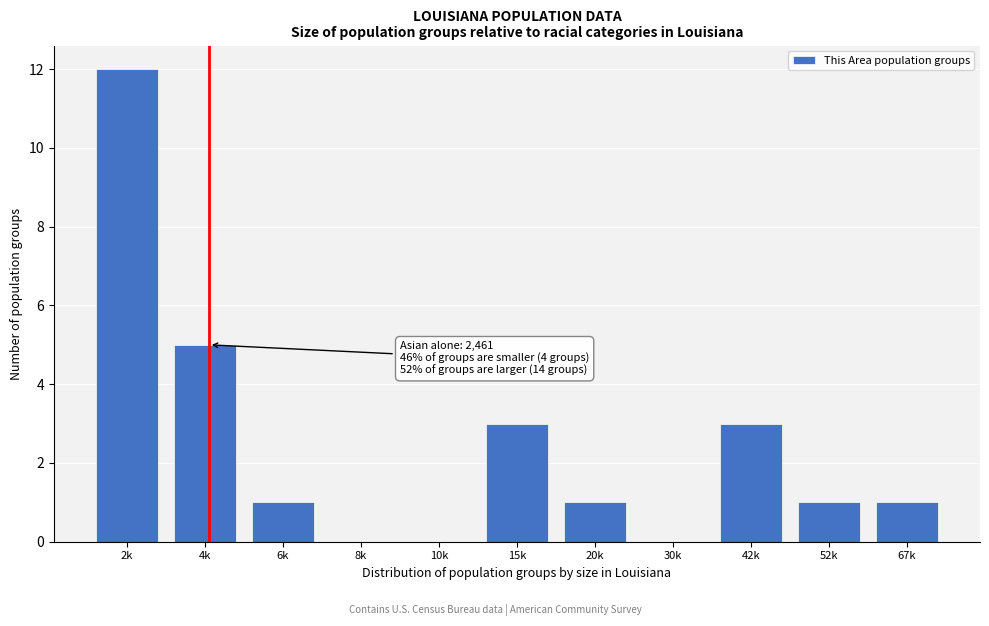

Reading left to right, what are all the values shown in this chart?

2k=12	4k=5	6k=1	8k=0	10k=0	15k=3	20k=1	30k=0	42k=3	52k=1	67k=1